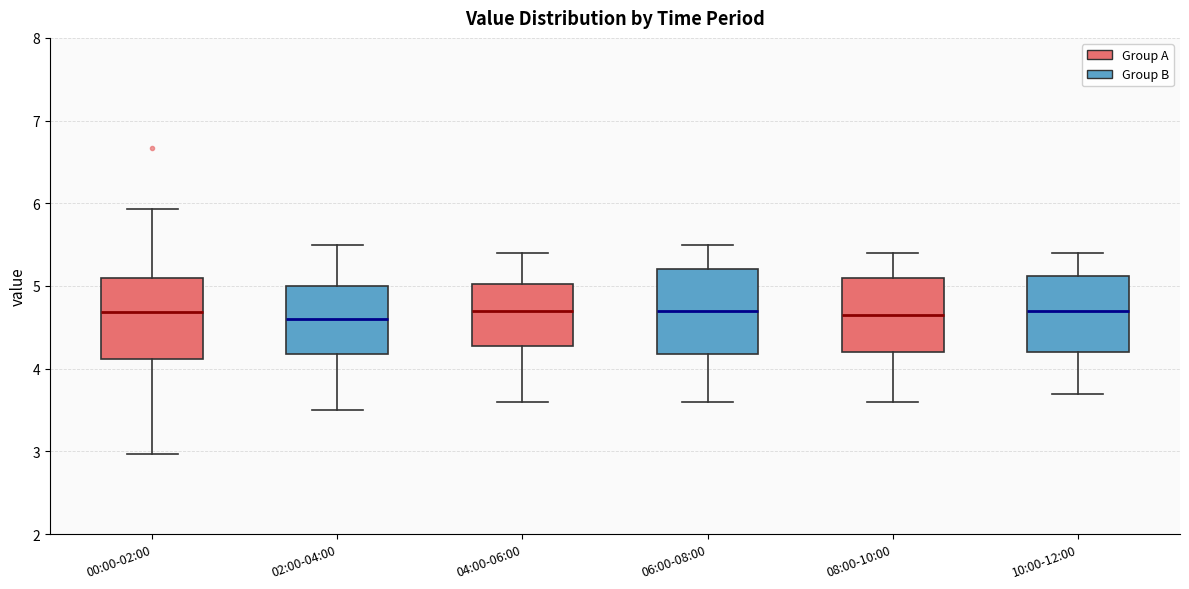

Where is the lower edge of the box for 02:00-04:00 on the y-axis? The values are not printed on the chart, so give them approximately, as read against the axis.

4.2